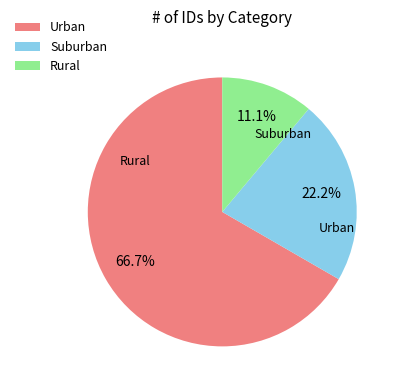

Which slice is the smallest?

Rural